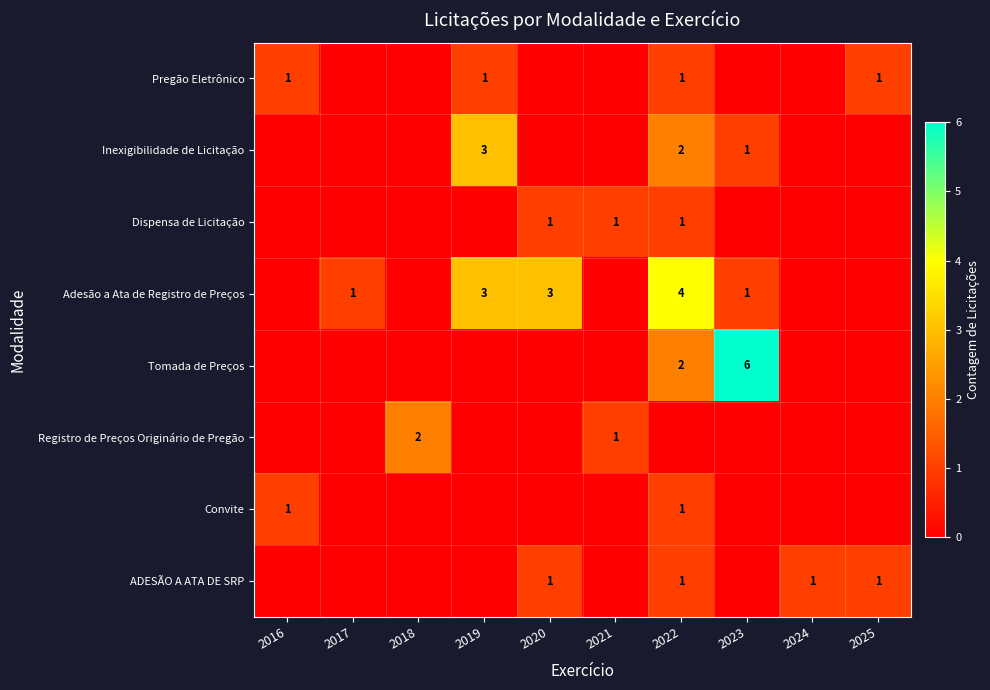

True or false: Inexigibilidade de Licitação has a value of 2 at 2022.

True